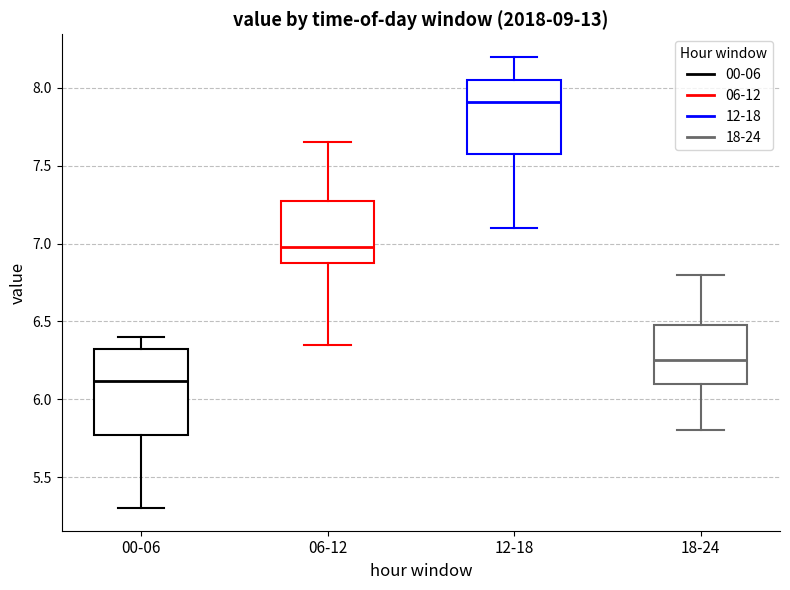

Where does the lower whisker of the box for 18-24 end on the y-axis? The values are not printed on the chart, so give them approximately, as read against the axis.

5.80